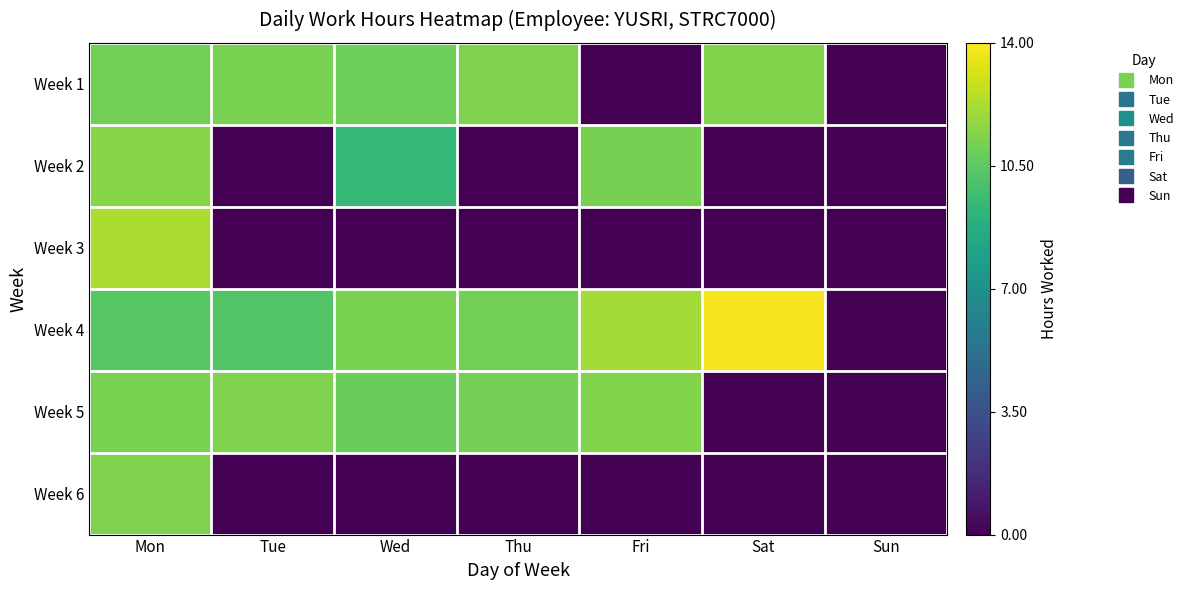

What is the difference between the highest and lowest values at Wed?

11.2